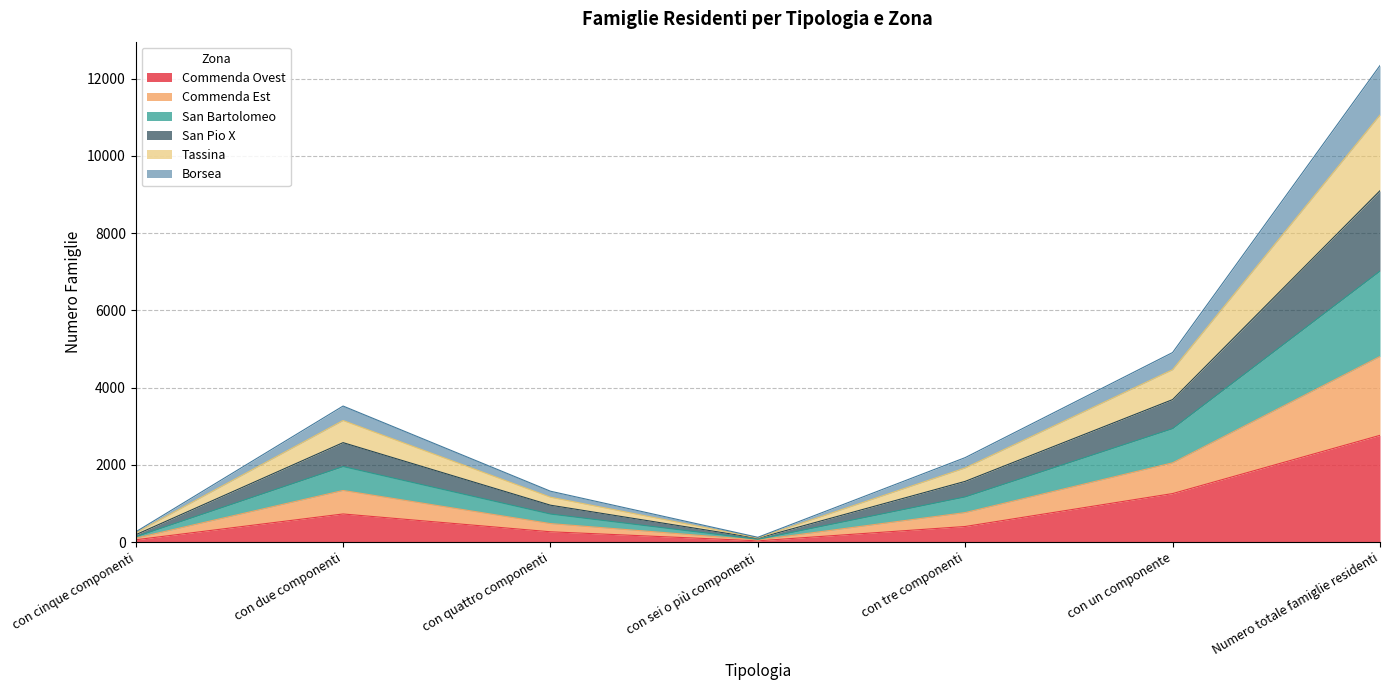

At which category is the sum across all series the highest?

Numero totale famiglie residenti